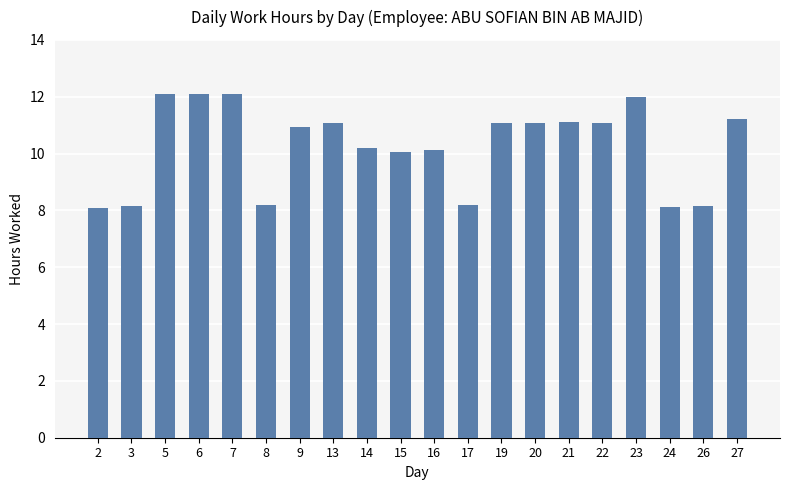

What is the minimum value shown in the chart?

8.1